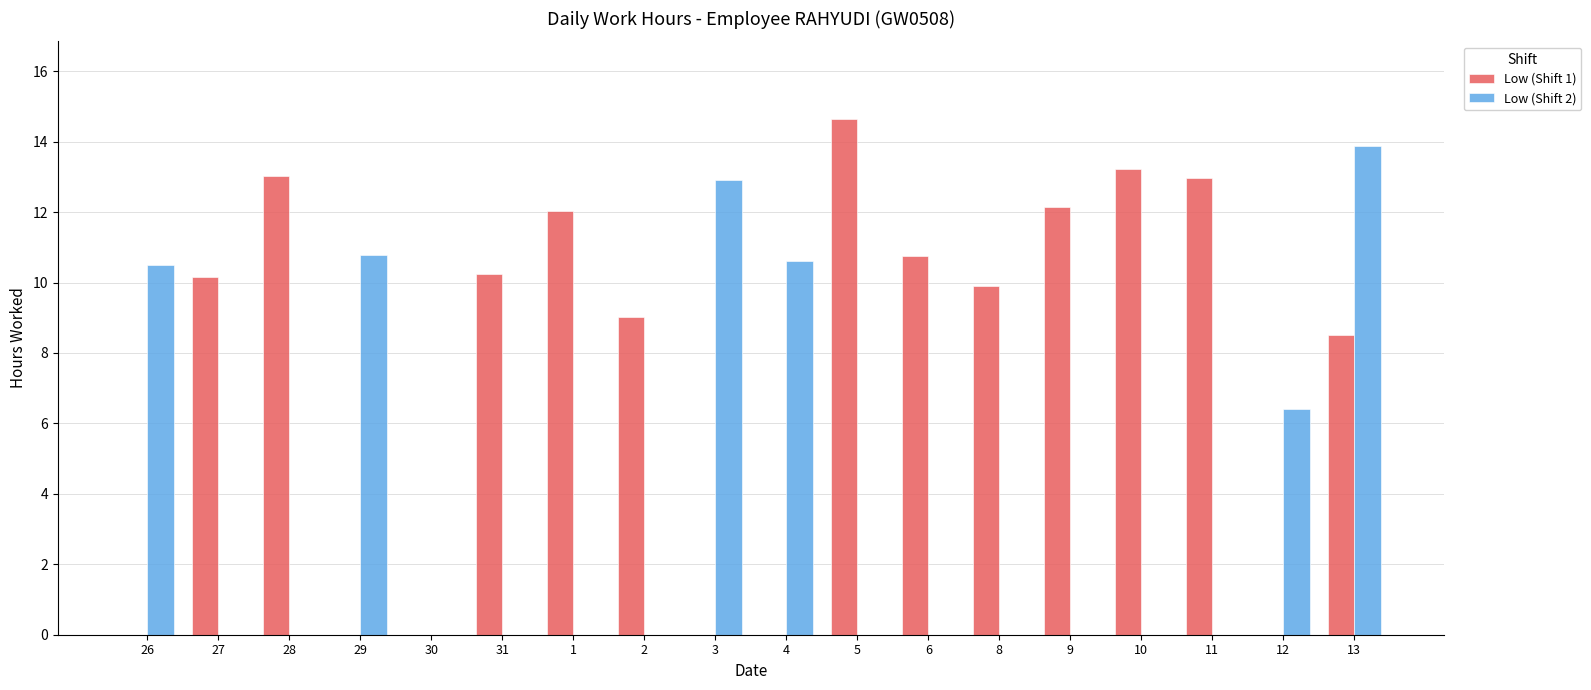

Are the bars grouped side by side (vs. stacked)?

Yes